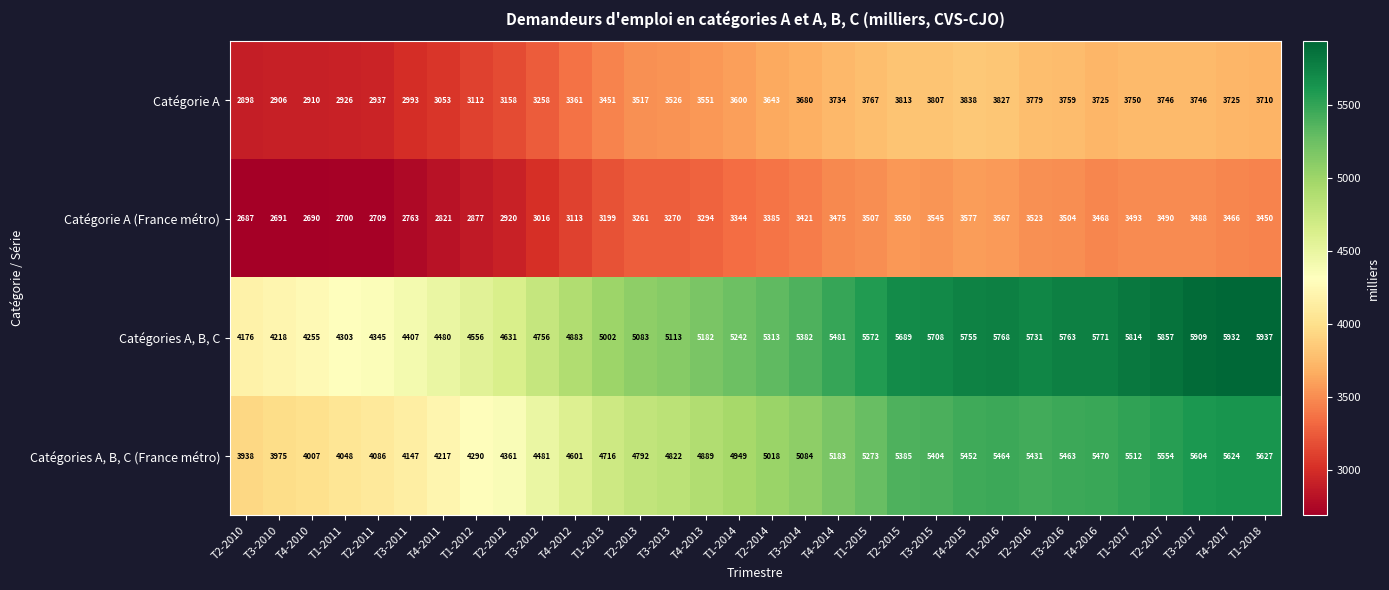

Rank the categories by Catégories A, B, C (France métro) value from lowest to highest.

T2-2010, T3-2010, T4-2010, T1-2011, T2-2011, T3-2011, T4-2011, T1-2012, T2-2012, T3-2012, T4-2012, T1-2013, T2-2013, T3-2013, T4-2013, T1-2014, T2-2014, T3-2014, T4-2014, T1-2015, T2-2015, T3-2015, T2-2016, T4-2015, T3-2016, T1-2016, T4-2016, T1-2017, T2-2017, T3-2017, T4-2017, T1-2018